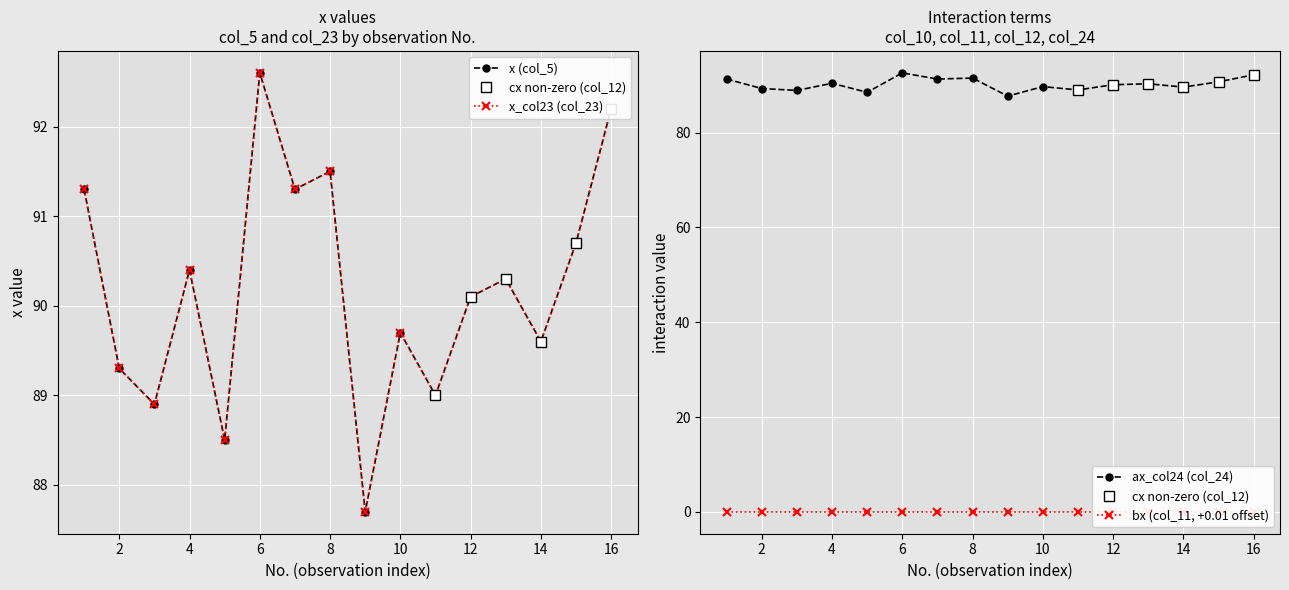

True or false: ax_col24 (col_24) and x_col23 (col_23) intersect in this chart.

False